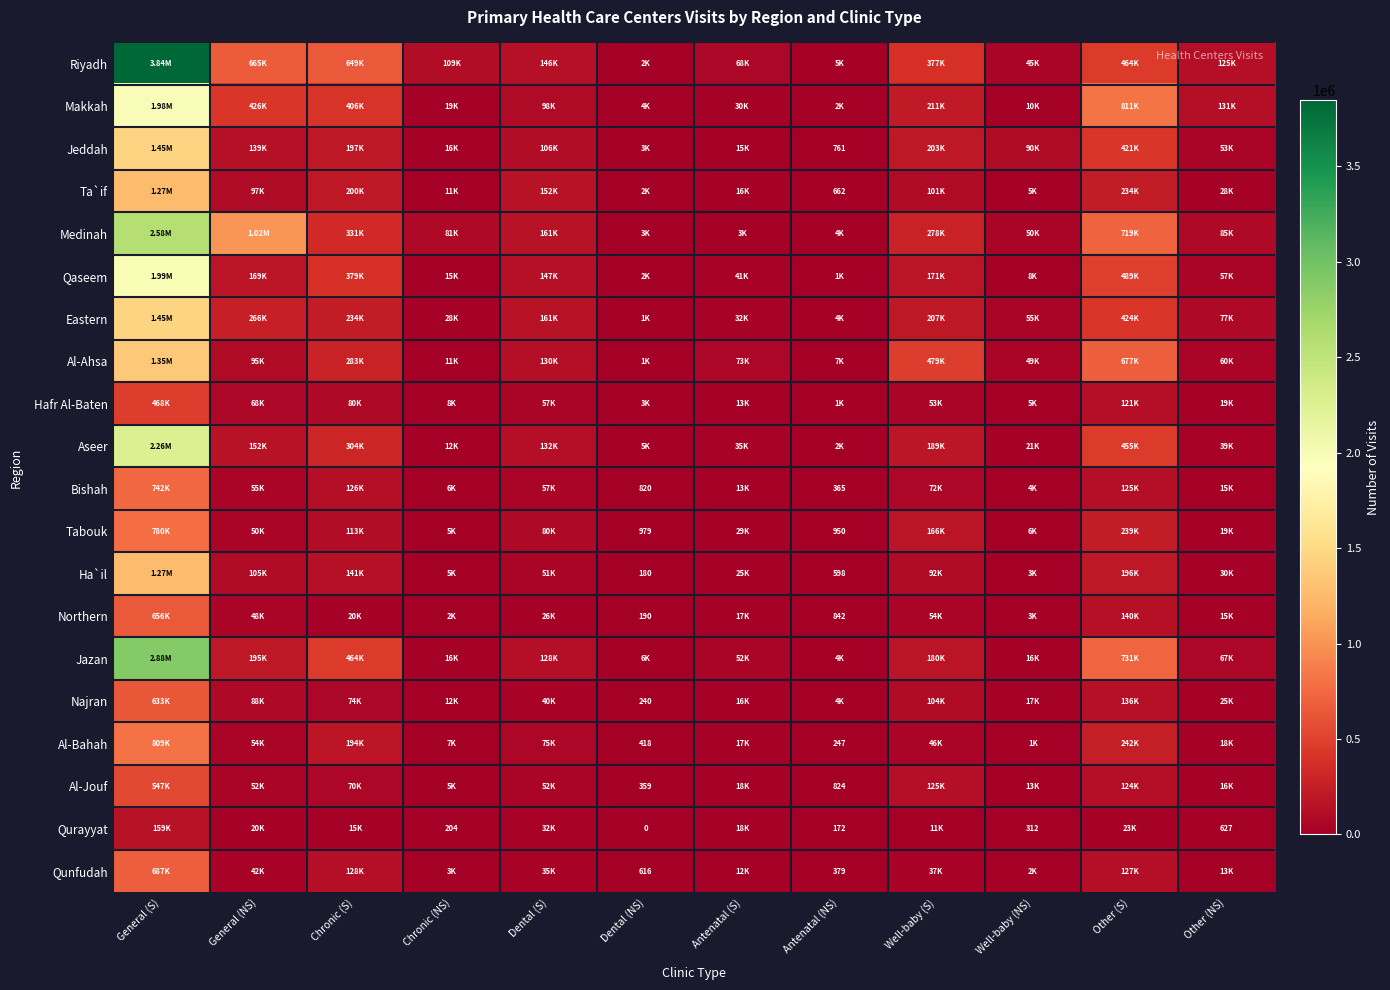

How many categories are shown in the chart?

12